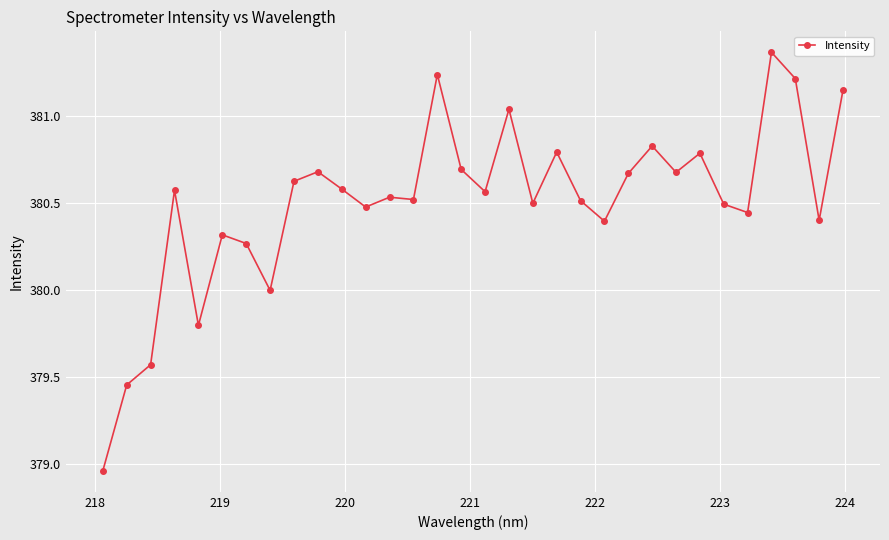

What is the difference between the second highest and second lowest values?

1.8